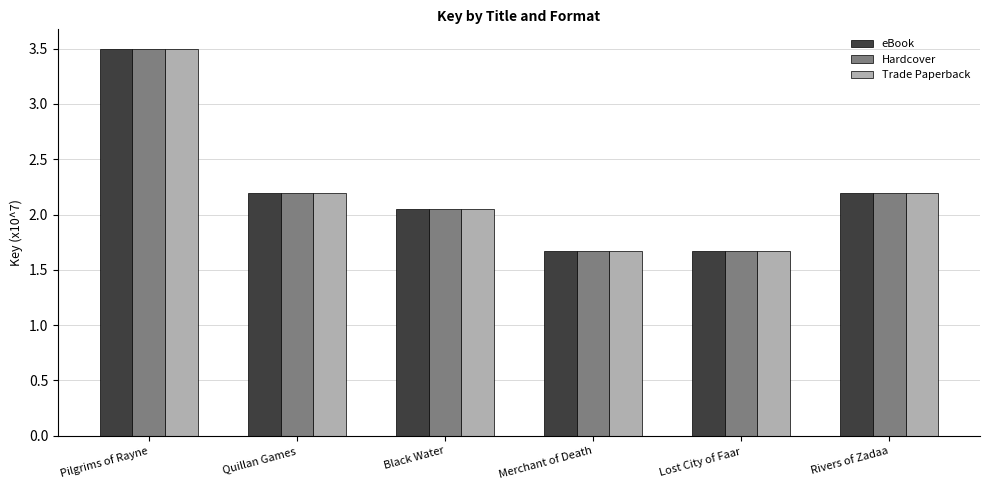

True or false: Hardcover has a value of 1.1 at Merchant of Death.

False